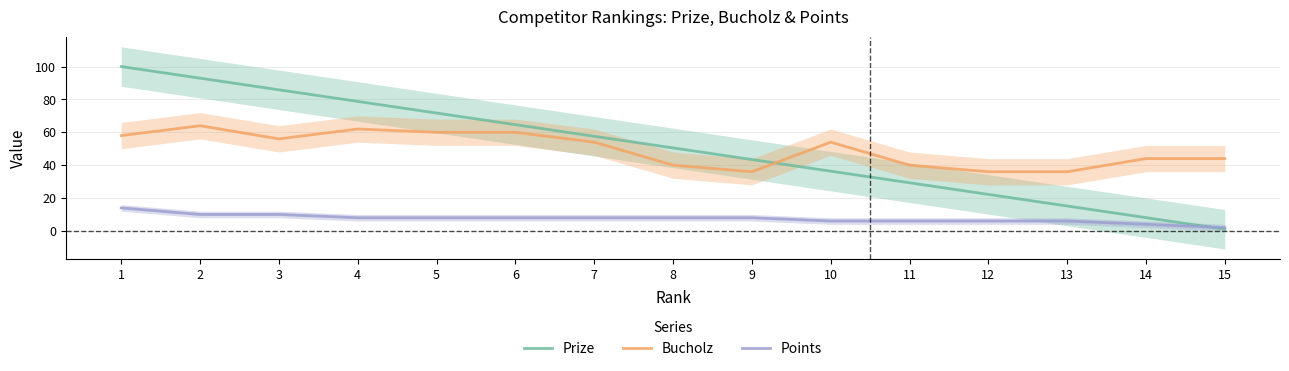

Rank the categories by Prize value from lowest to highest.

15, 14, 13, 12, 11, 10, 9, 8, 7, 6, 5, 4, 3, 2, 1